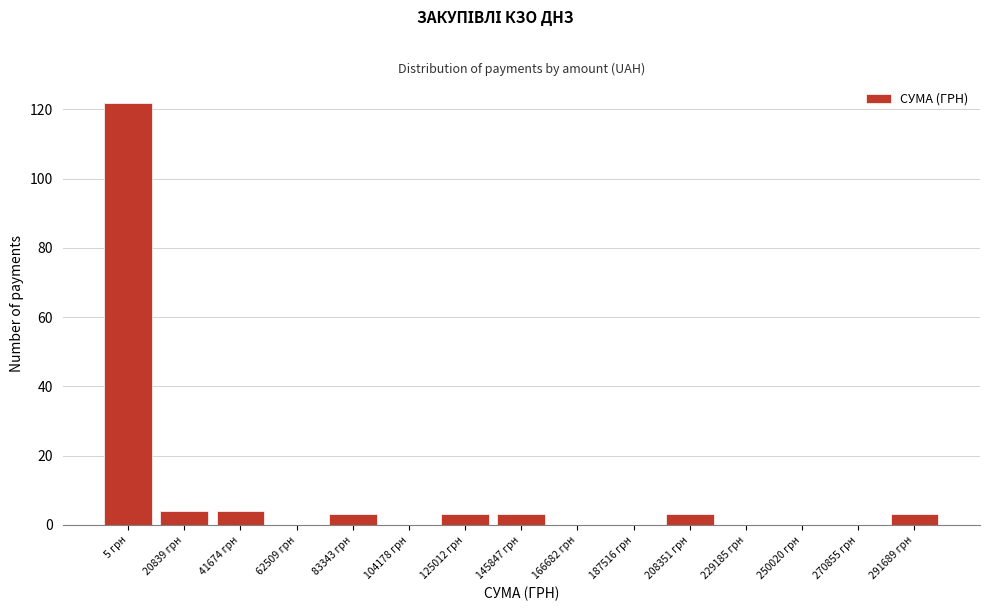

Reading left to right, transcribe all the data shown in this chart.

5 грн=122	20839 грн=4	41674 грн=4	62509 грн=0	83343 грн=3	104178 грн=0	125012 грн=3	145847 грн=3	166682 грн=0	187516 грн=0	208351 грн=3	229185 грн=0	250020 грн=0	270855 грн=0	291689 грн=3